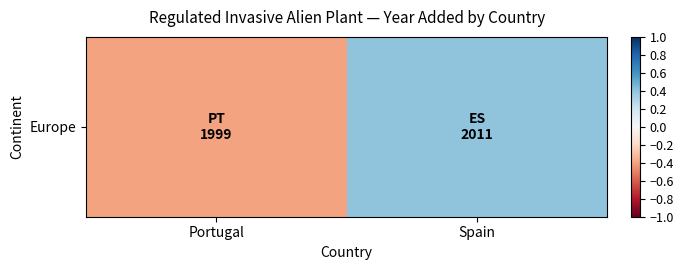

Reading right to left, extract all data points from this chart.

Spain=0.4	Portugal=-0.4